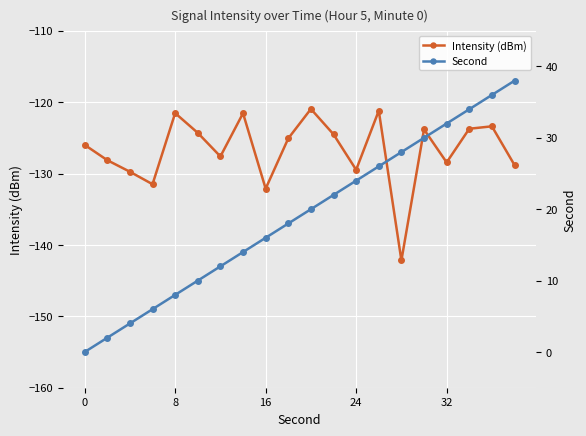

How many data points does each series have?

20